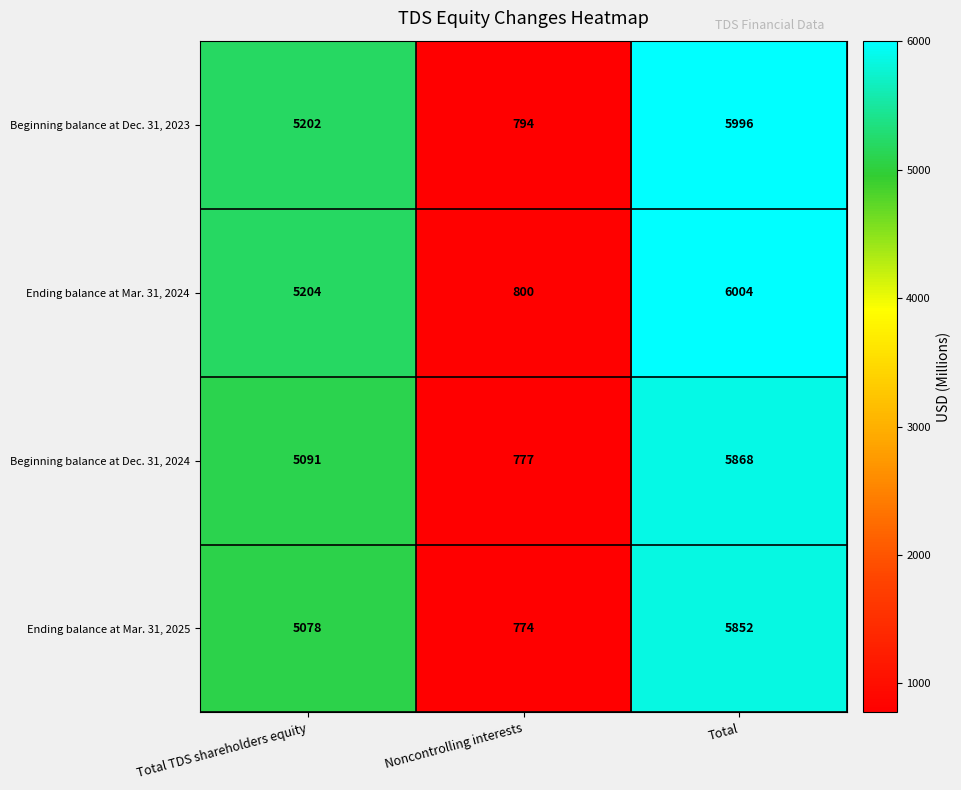

Which label corresponds to the smallest value in the chart?

Noncontrolling interests